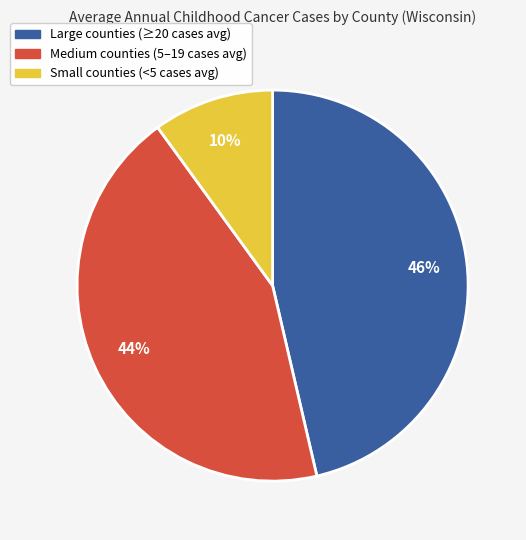

To the nearest percent, what is the average slice percentage?

33%